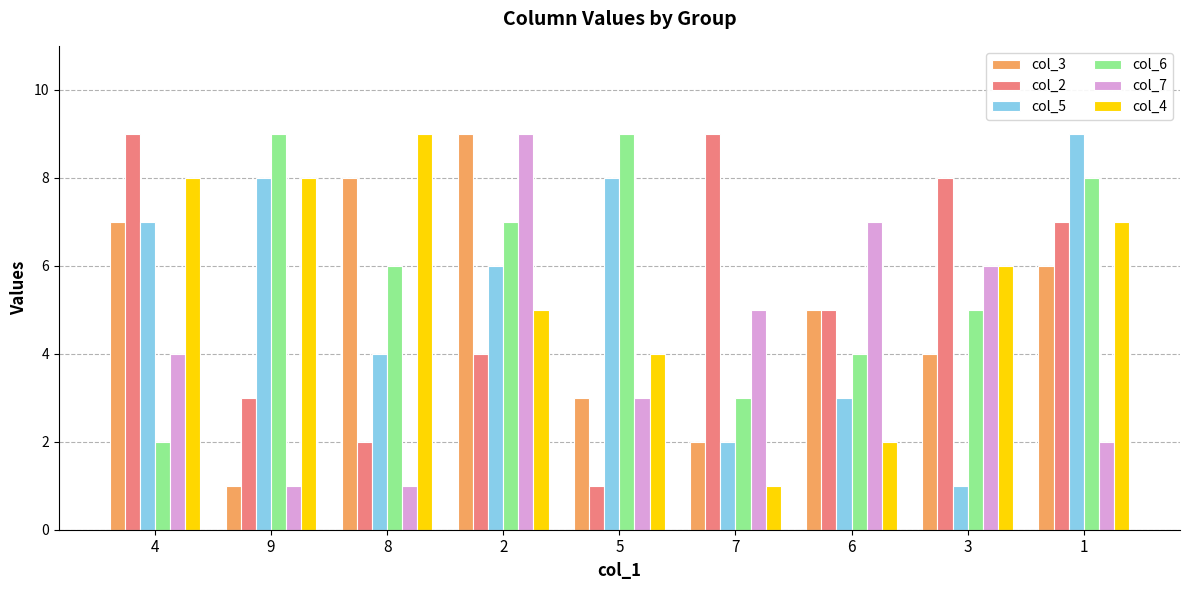

What is the label of the 3rd bar from the right?

6